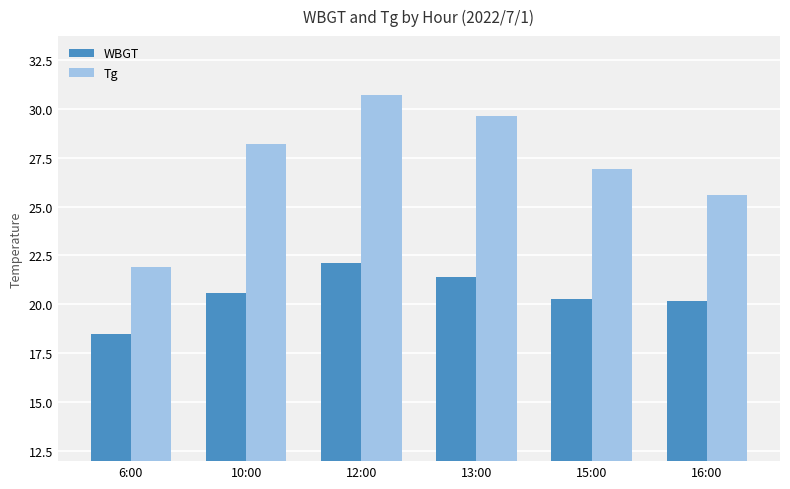

Reading left to right, extract all data points from this chart.

WBGT: 18.5	20.6	22.1	21.4	20.3	20.2
Tg: 21.9	28.2	30.7	29.6	26.9	25.6